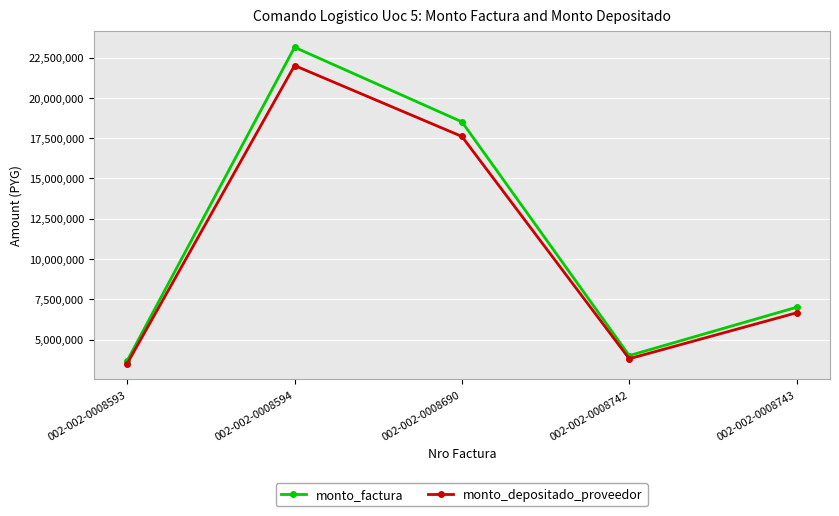

True or false: monto_depositado_proveedor has more than 0 points higher than both neighbors.

True